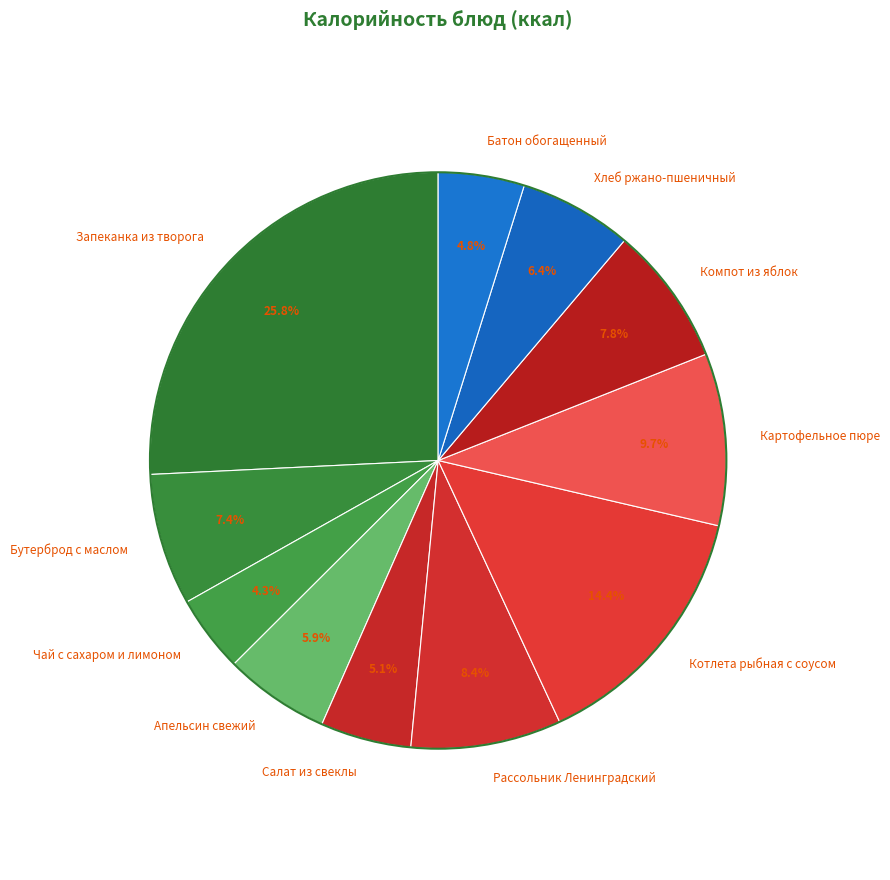

How many slices are in this pie chart?

11